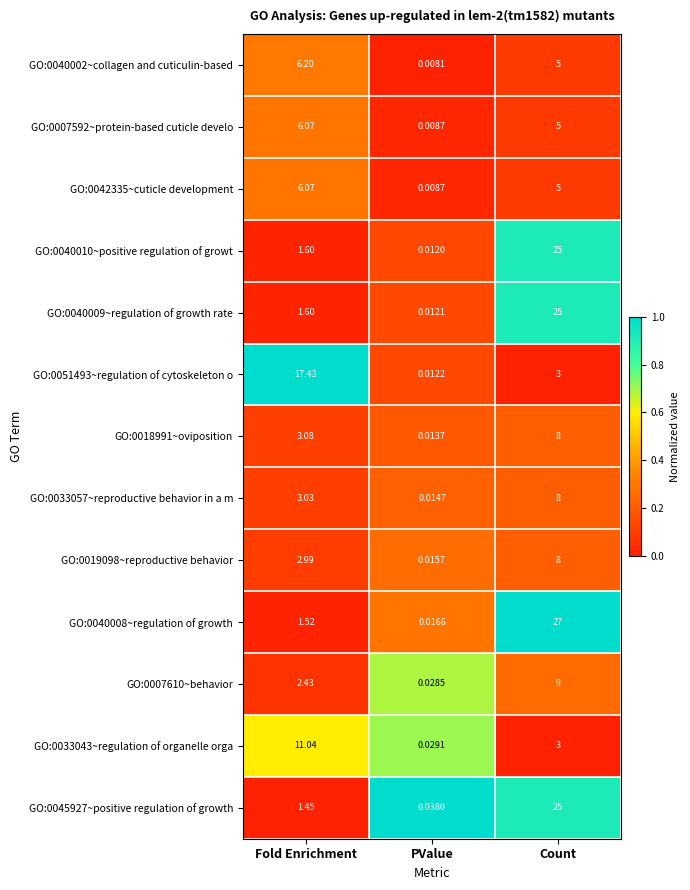

Which category has the highest value in the GO:0040010~positive regulation of growt series?

Count